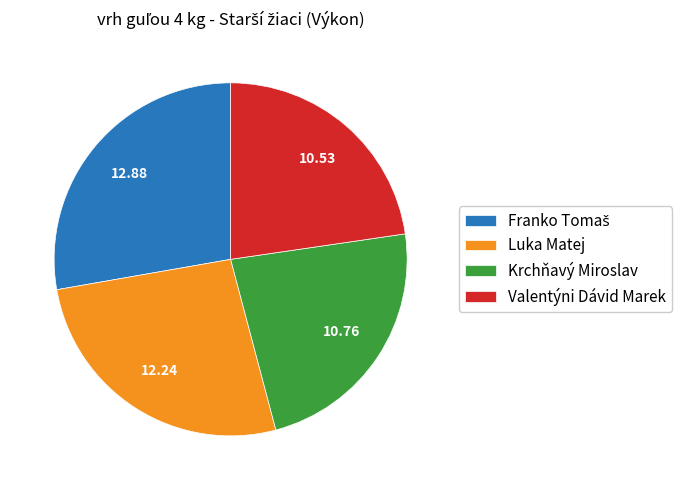

Is Luka Matej the majority of the pie?

No